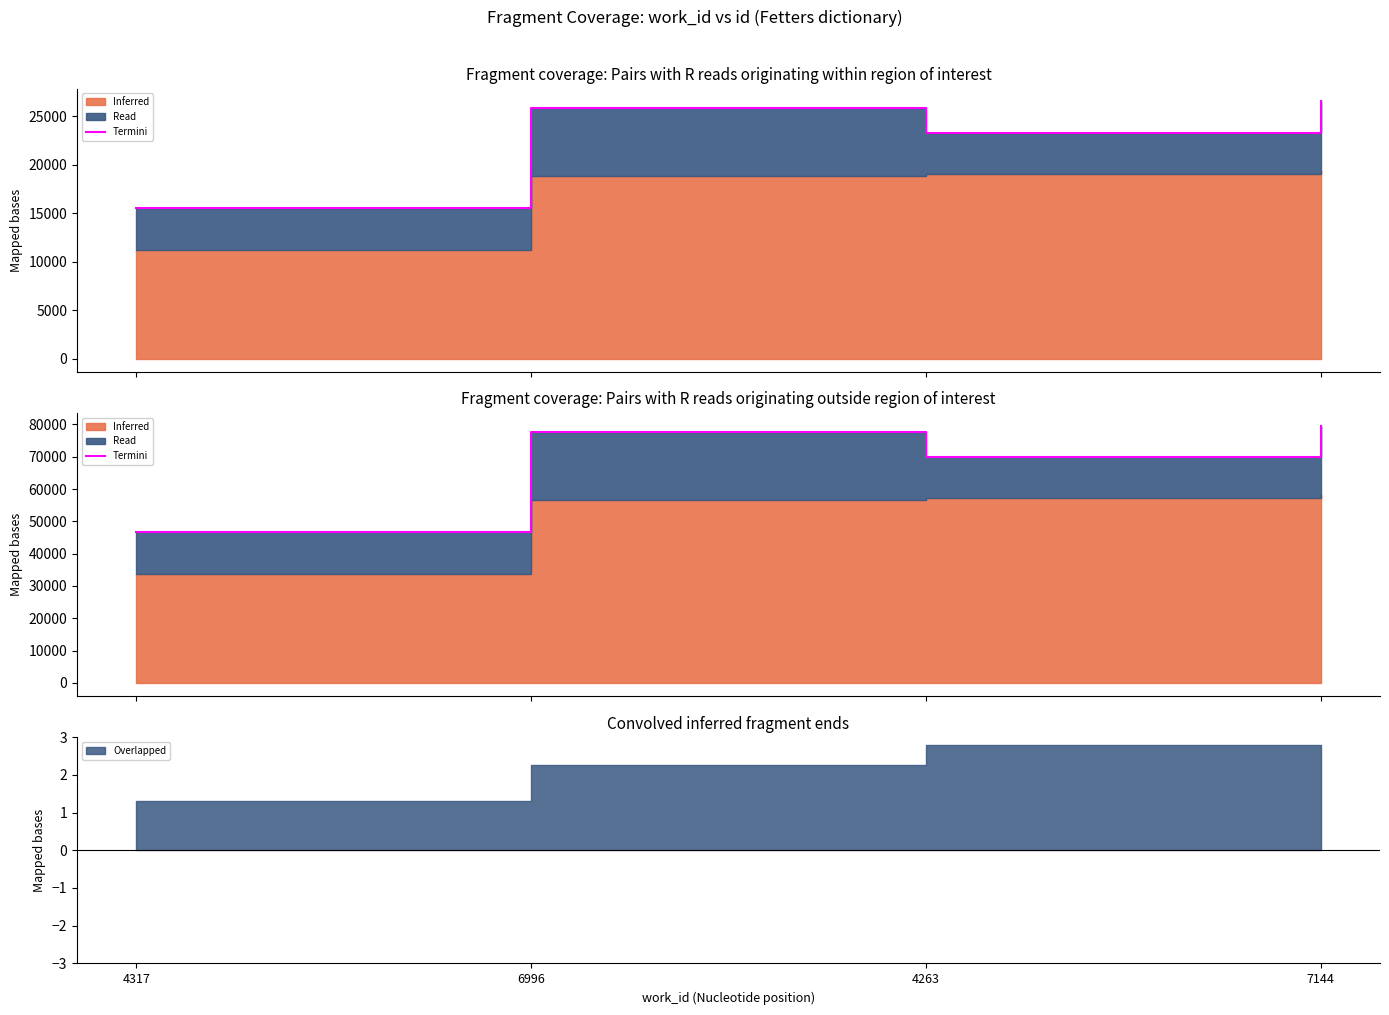

Rank the categories by value from highest to lowest.

7144, 6996, 4263, 4317